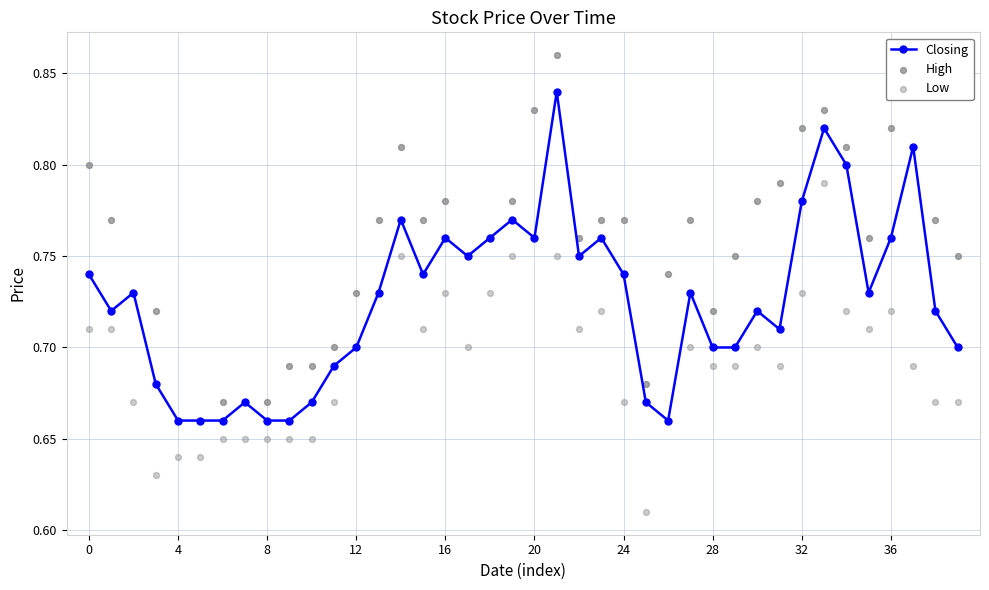

Which series contains the lowest Y value?

Low